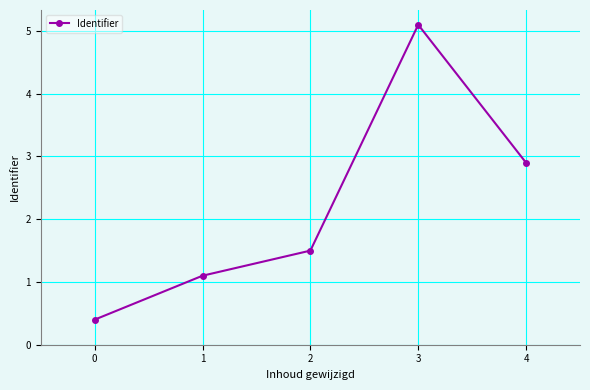

Is it true that the value at 3 is 7.8?

False